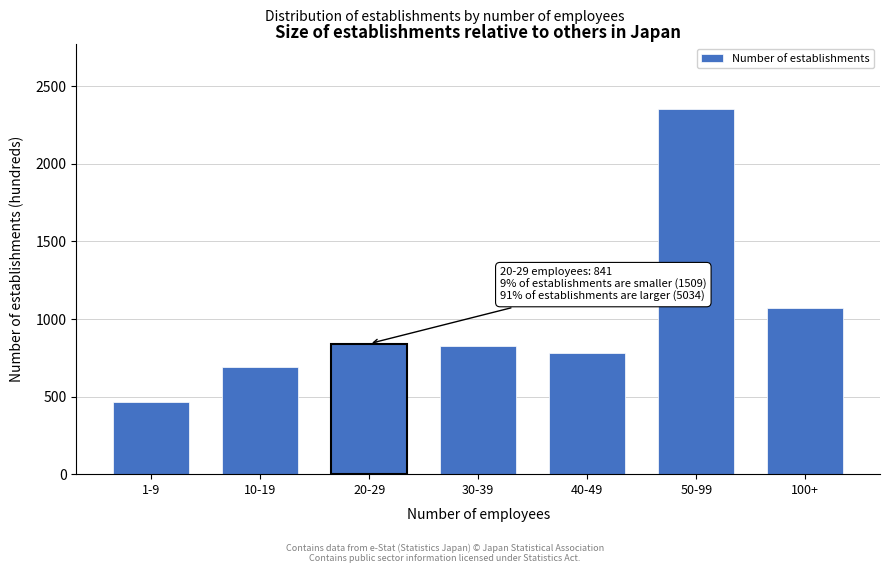

Reading right to left, extract all data points from this chart.

1074	2352	783	825	841	690	464